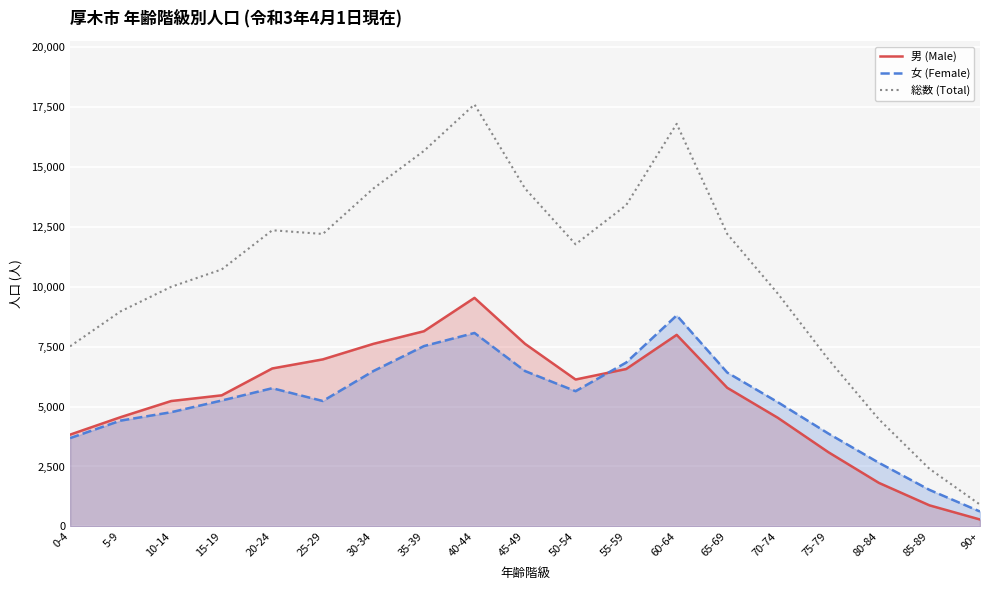

At which label does 総数 (Total) reach its peak?

40-44